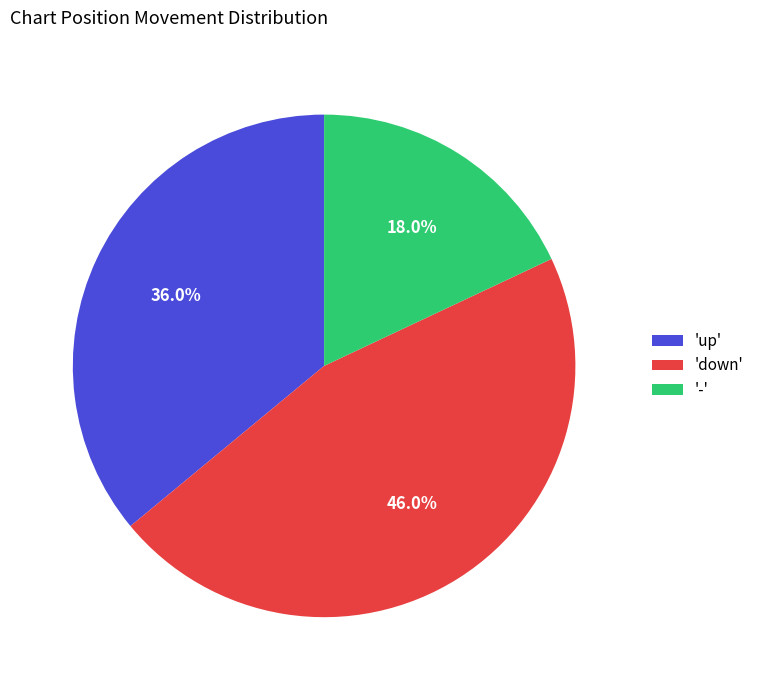

What is the total percentage of 'down' and 'up'?

82.0%